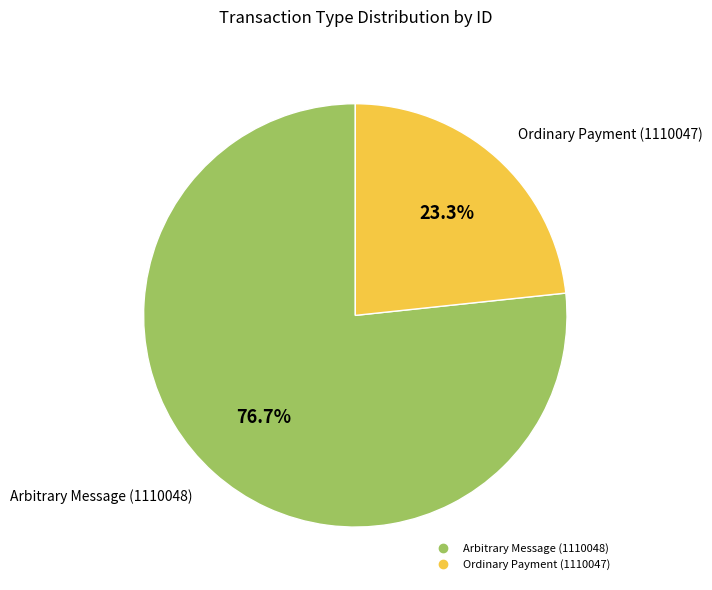

Is it true that Ordinary Payment (1110047) is 35% of the pie?

False